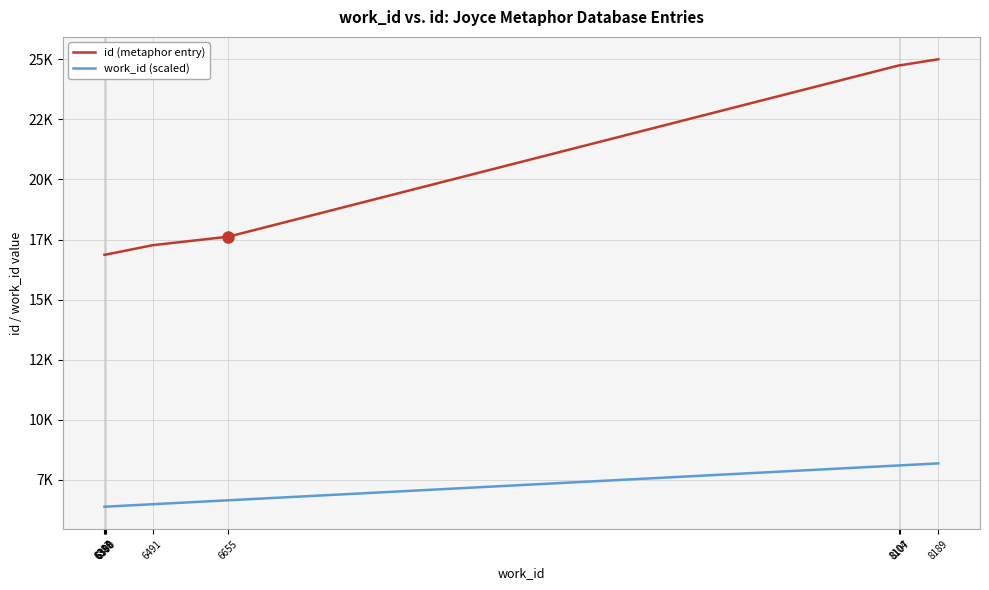

What is the difference between the highest and lowest values at 8107?

16639